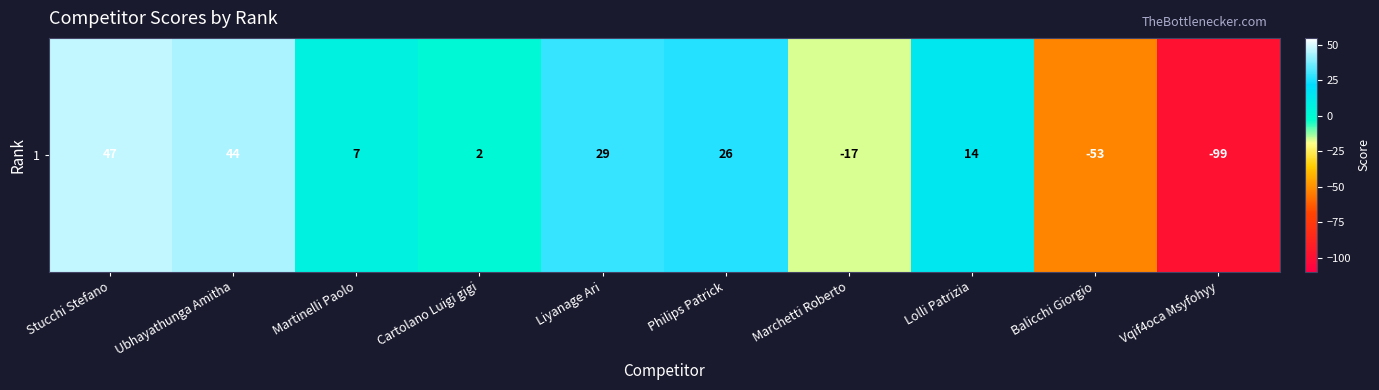

Which category has the lowest value across all series?

Vqif4oca Msyfohyy